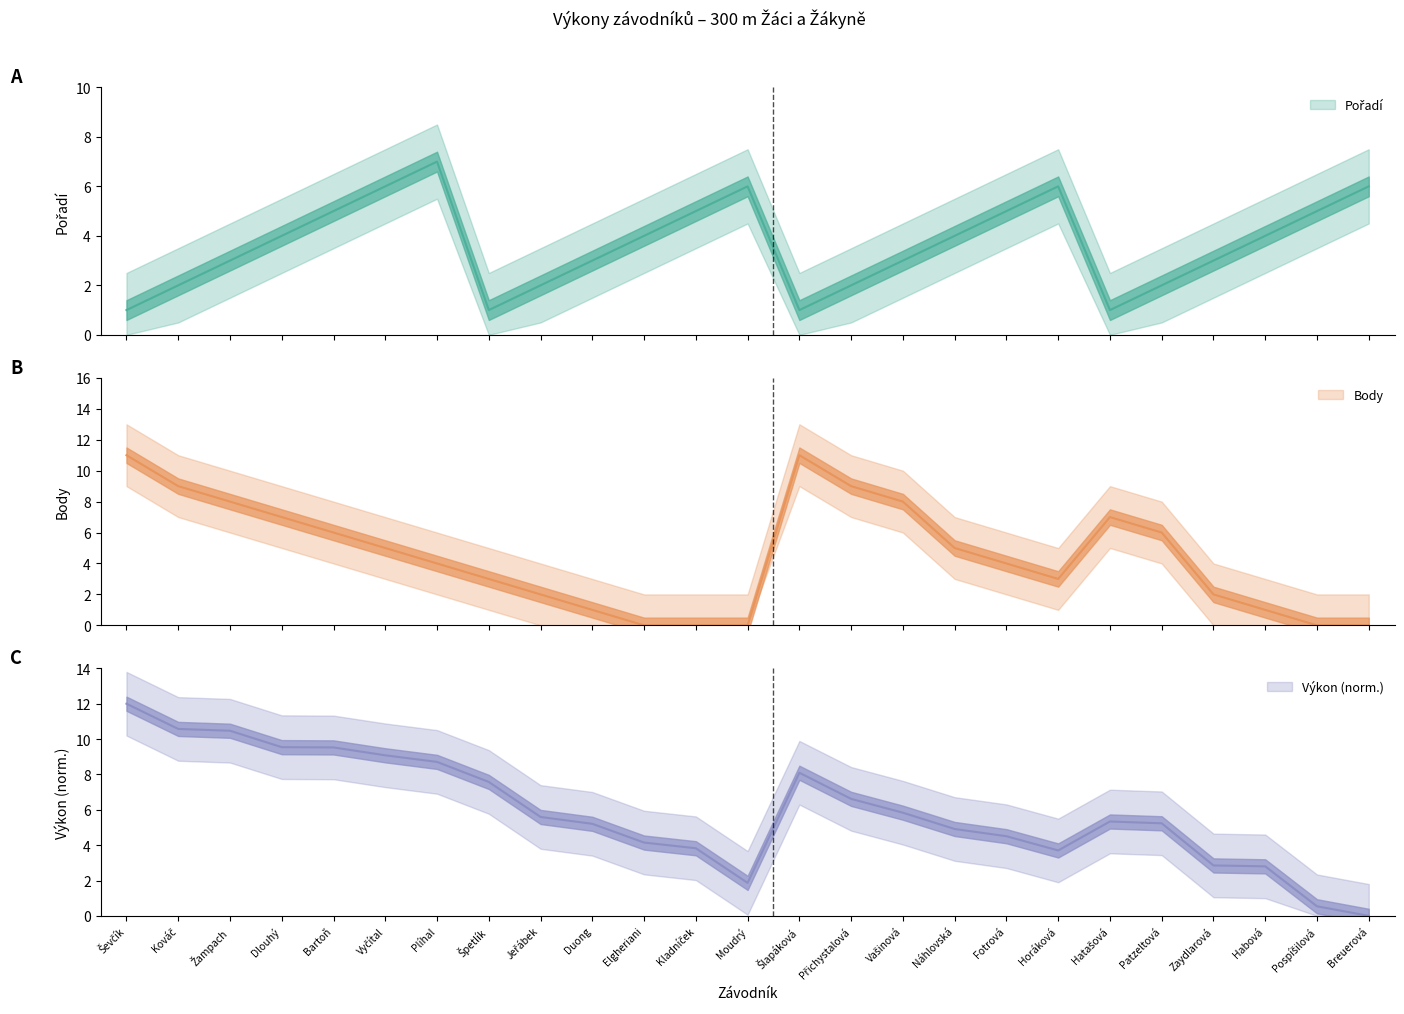

What is the difference between the second highest and second lowest values in the Pořadí series?

5.0